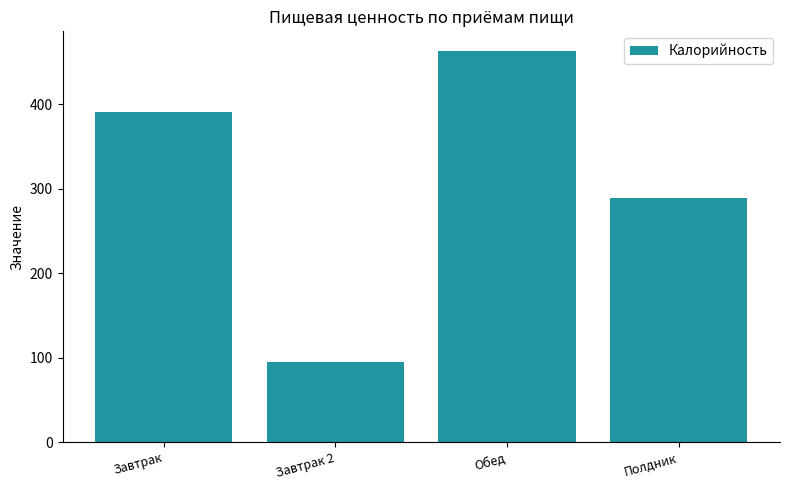

Reading left to right, list all the values displayed in this chart.

390.7	95.0	463.4	289.3